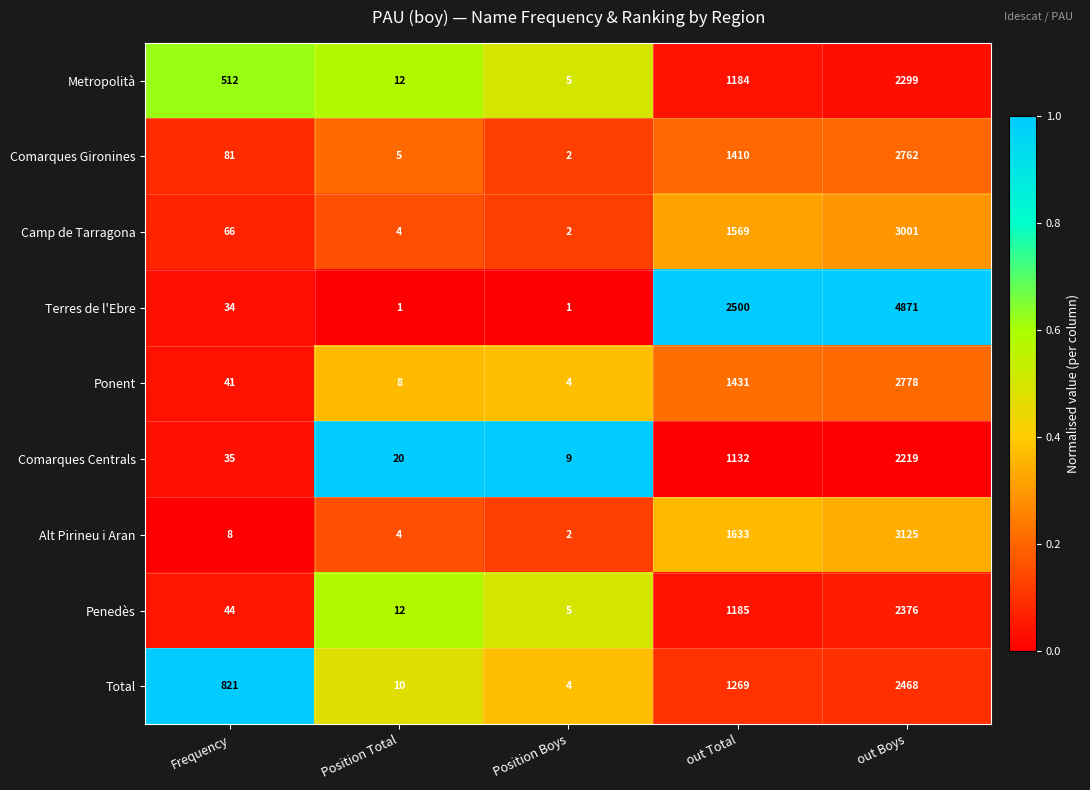

Which series has the largest total across all categories?

Terres de l'Ebre